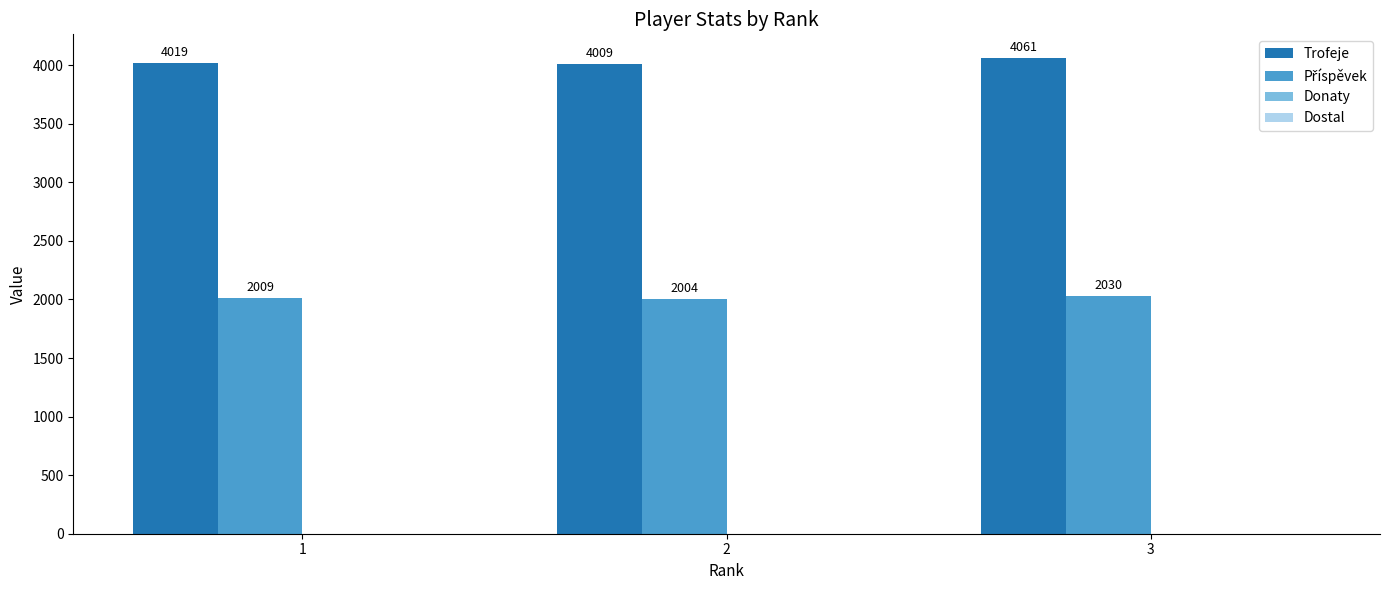

Count the Trofeje values in the range 4009 to 4061.

3